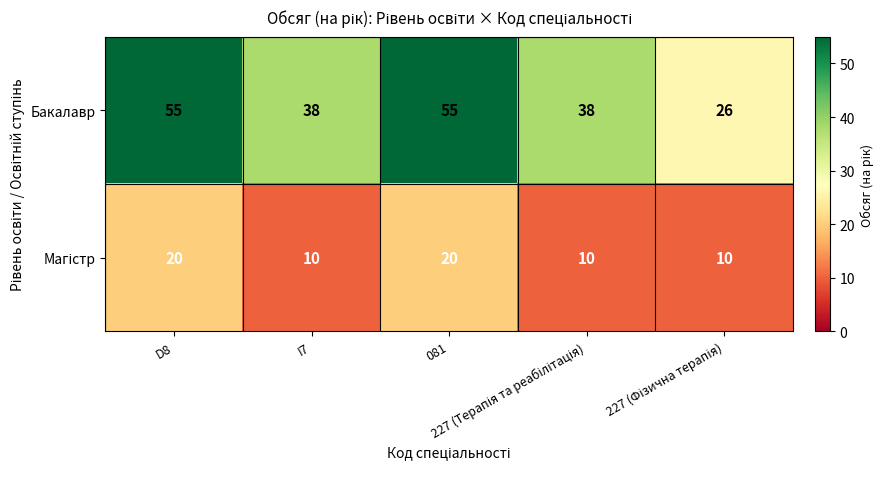

What is the total value across all series at 081?

75